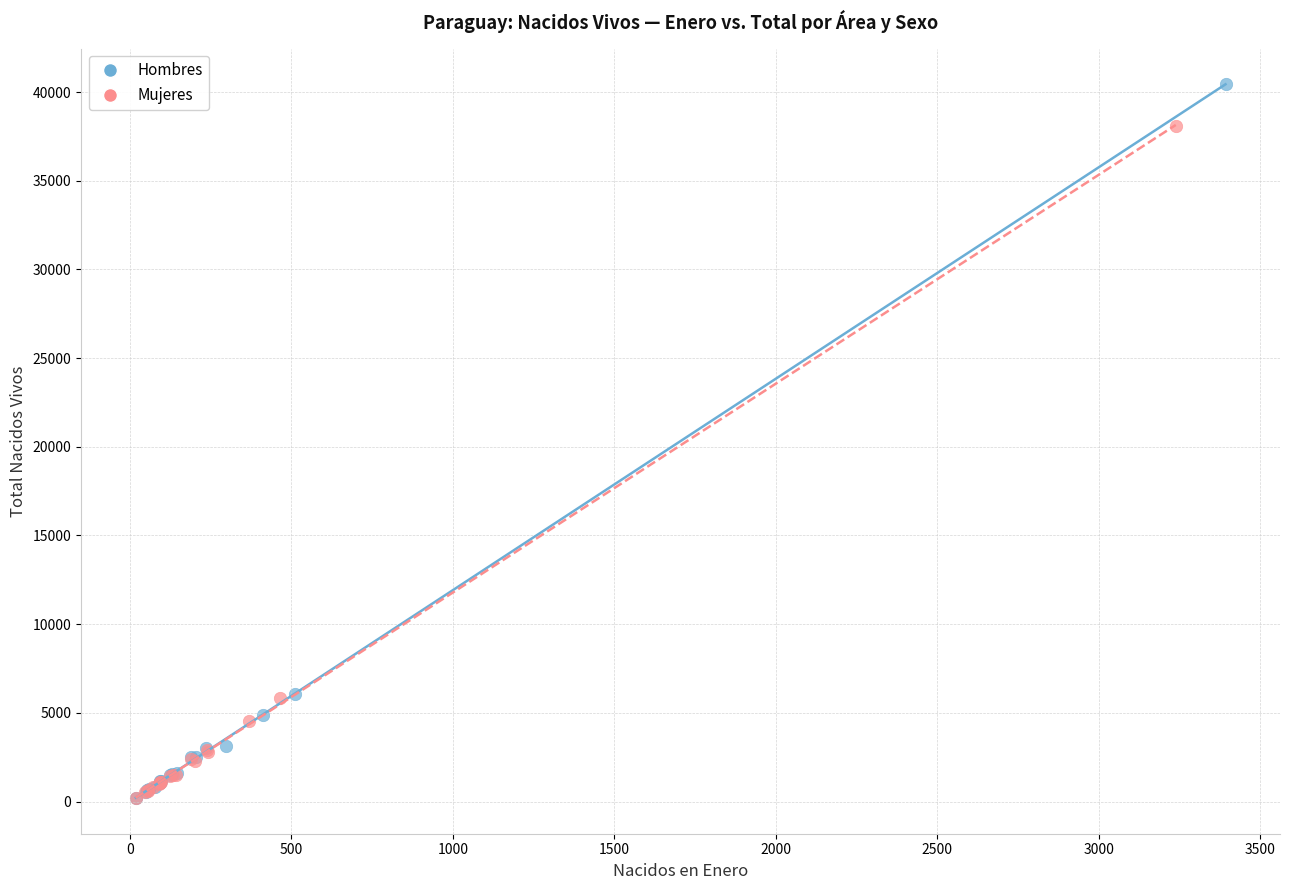

Which series reaches the maximum Y coordinate?

Hombres